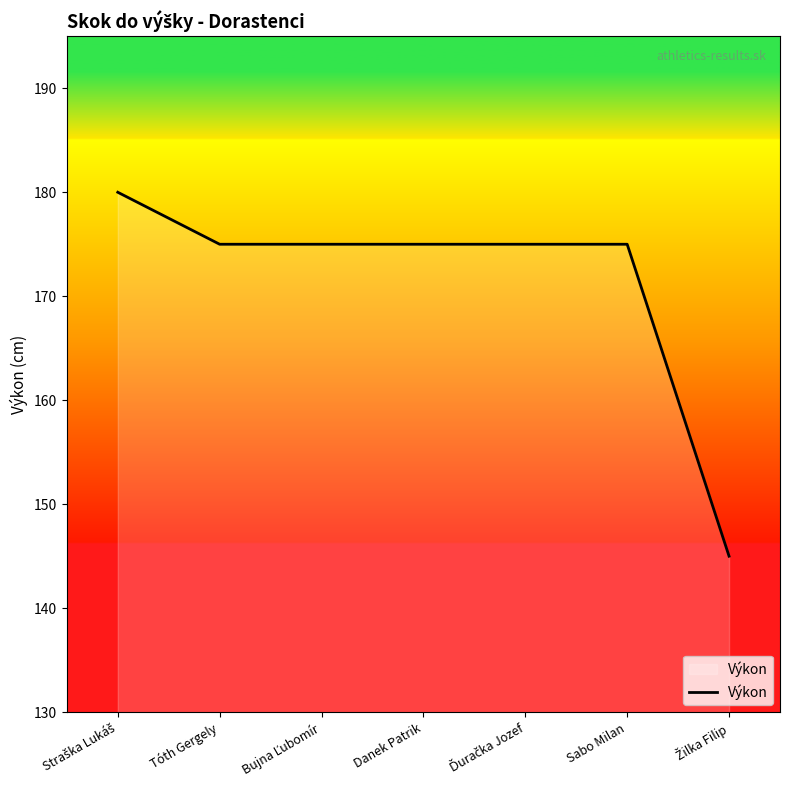

What is the greatest value displayed?

180